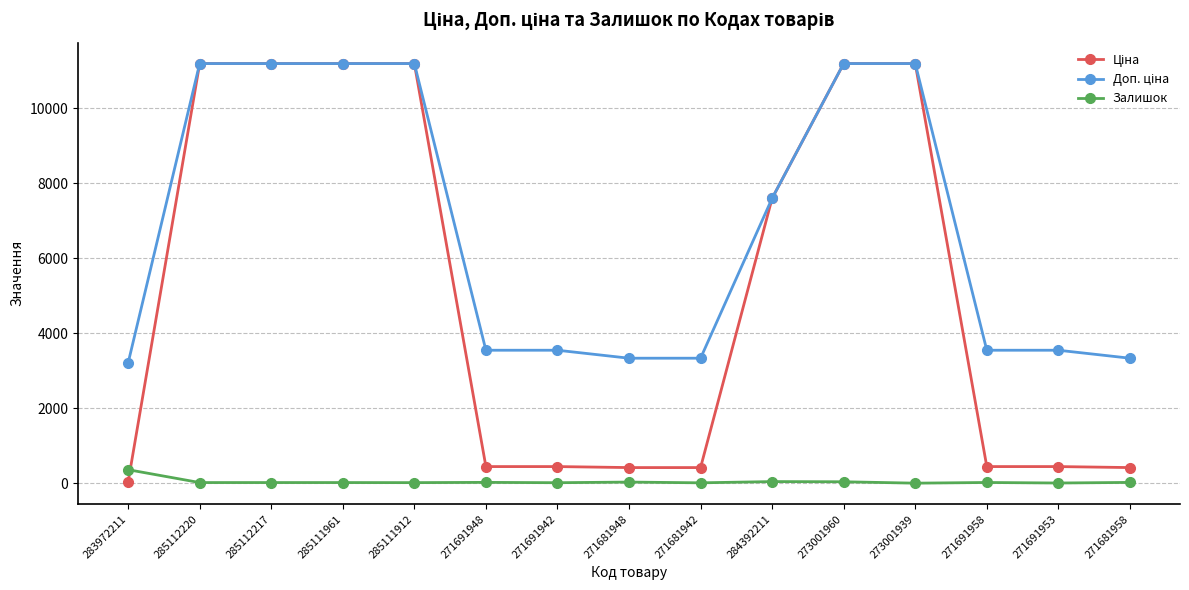

The value of Залишок at 273001939 is 1.0. True or false?

True